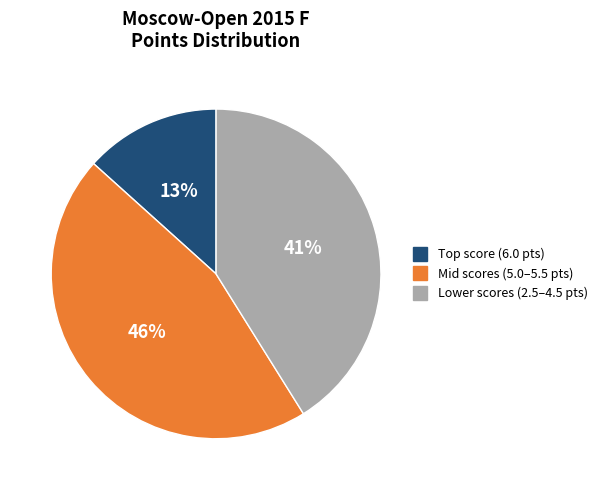

Is there a majority slice in this chart?

No